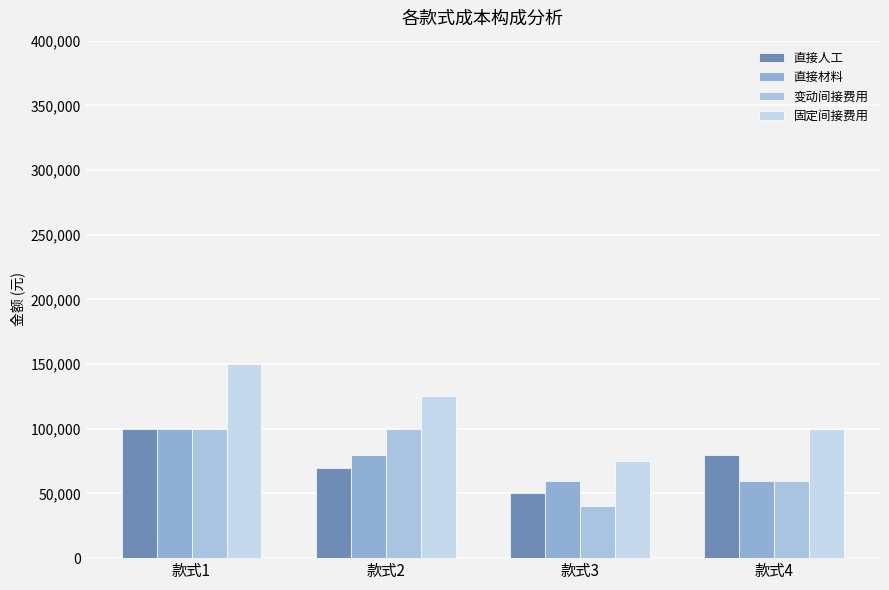

Does the chart contain any negative values?

No